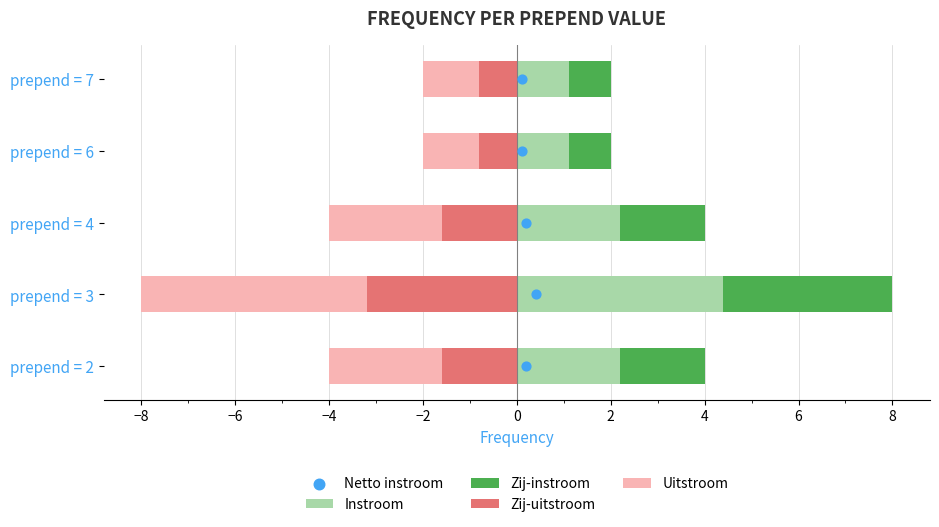

Which series contains the lowest Y value?

Uitstroom